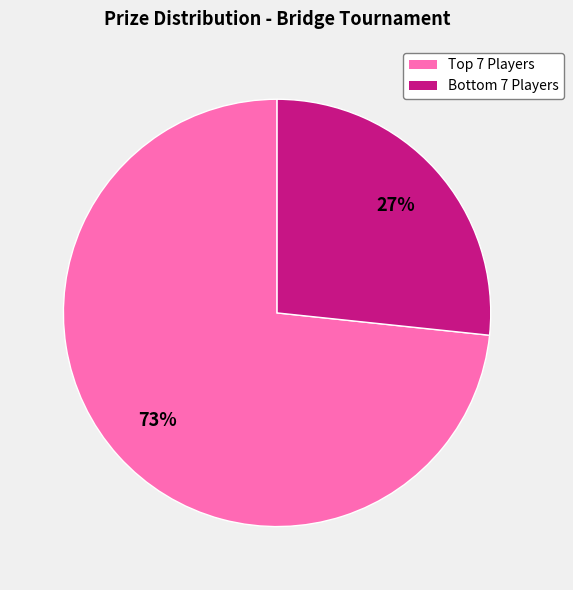

Which category has the biggest portion of the pie?

Top 7 Players